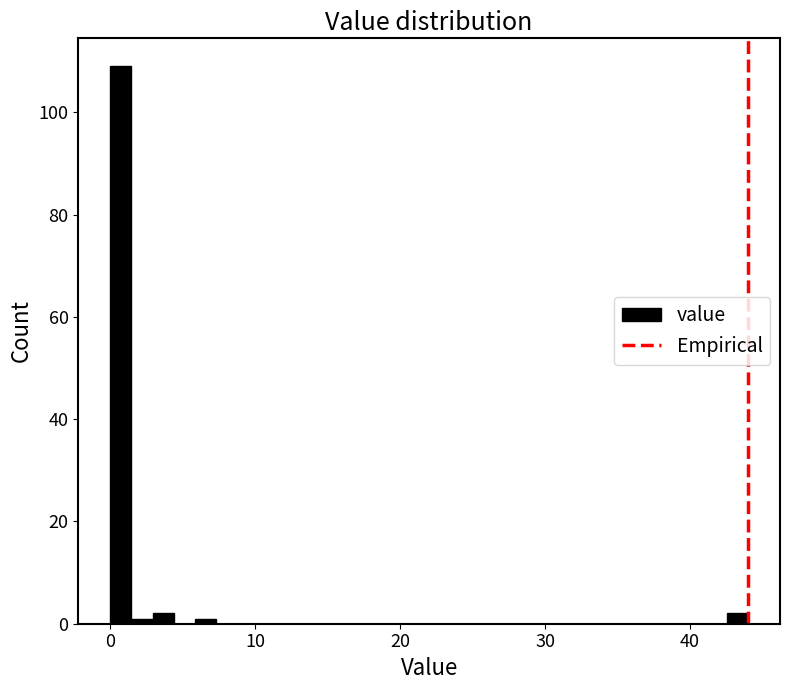

Around what value on the x-axis is the tallest bar? Give the approximate position of its centre, as read against the axis.

1